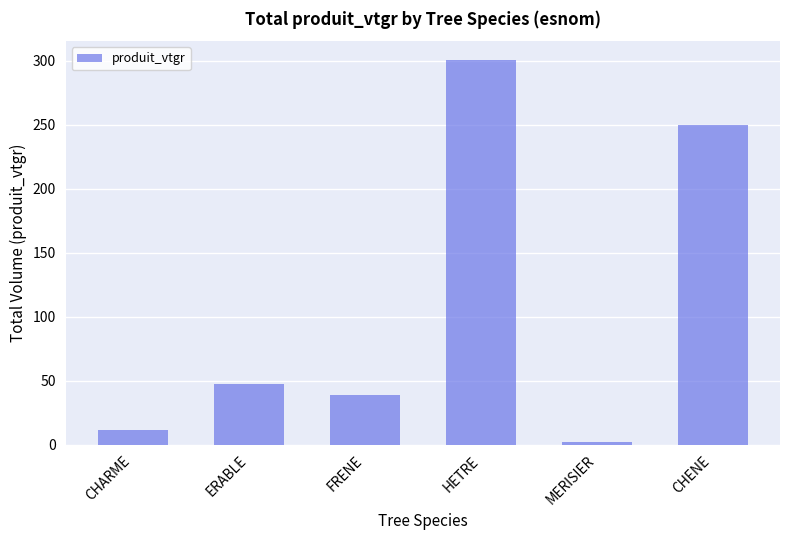

Which category has the highest value across all series?

HETRE